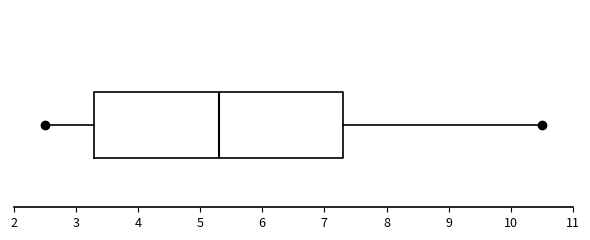

Transcribe this box plot: give where the median line is, the range the box spans, and where the two whiskers end, as read against the x-axis. The values are not printed on the chart, so give them approximately, as read against the axis.

median 5.3, box 3.3 to 7.3, whiskers 2.5 to 10.5